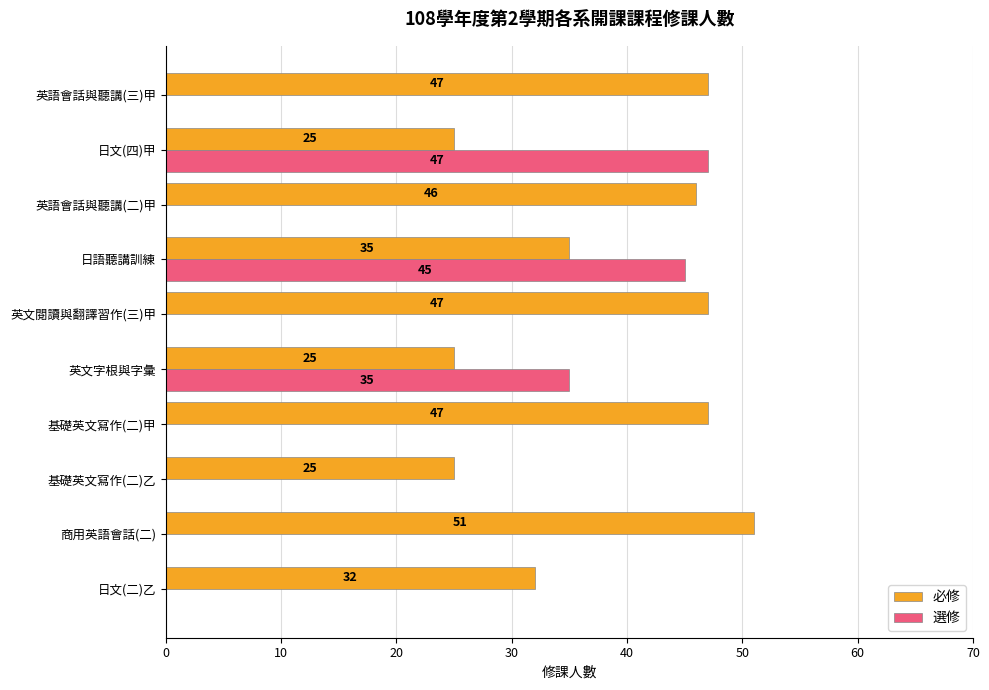

What are all the series names shown in the legend?

必修, 選修